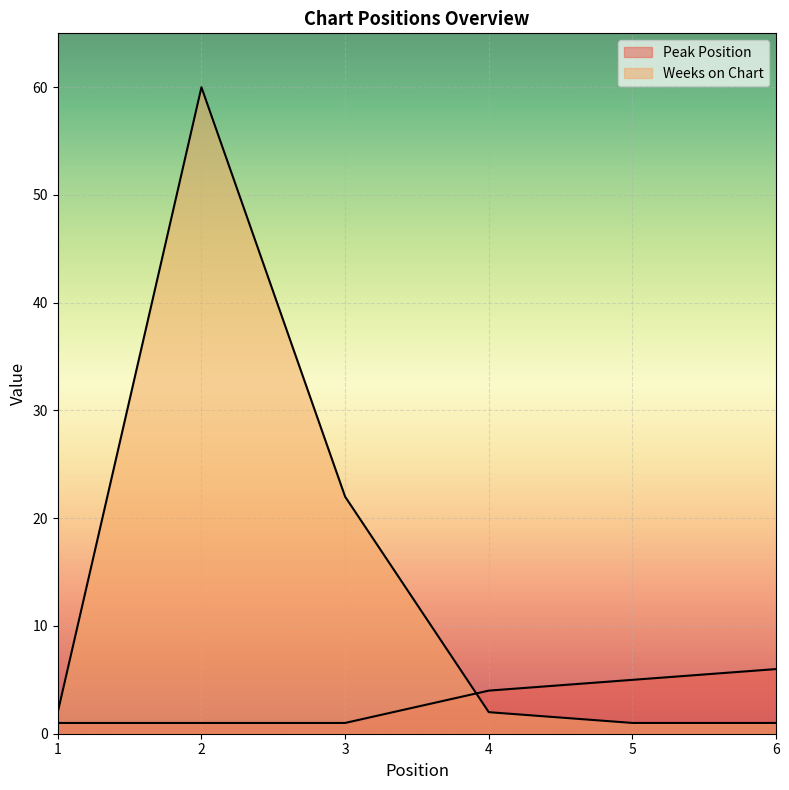

Which category has the lowest value in the Peak Position series?

1